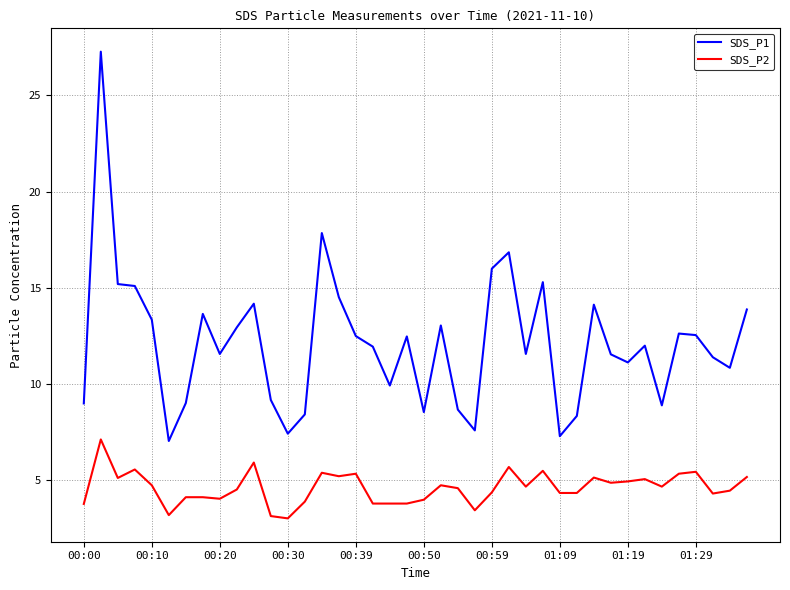

Which series has the largest total across all categories?

SDS_P1